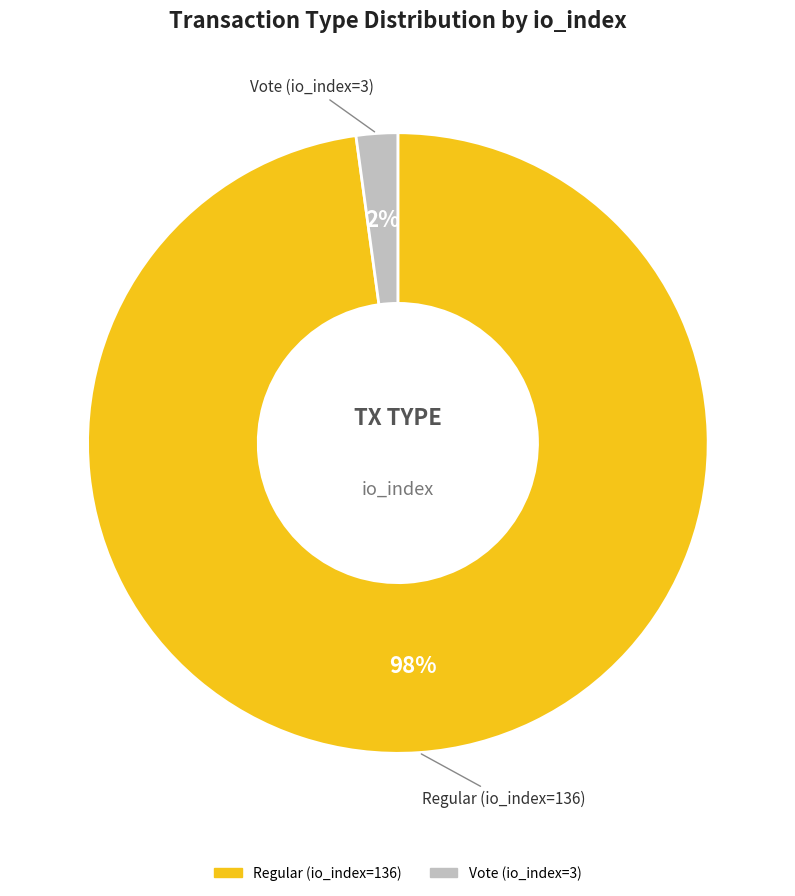

To the nearest percent, what is the difference between the Regular (io_index=136) and Vote (io_index=3) slice percentages?

96%